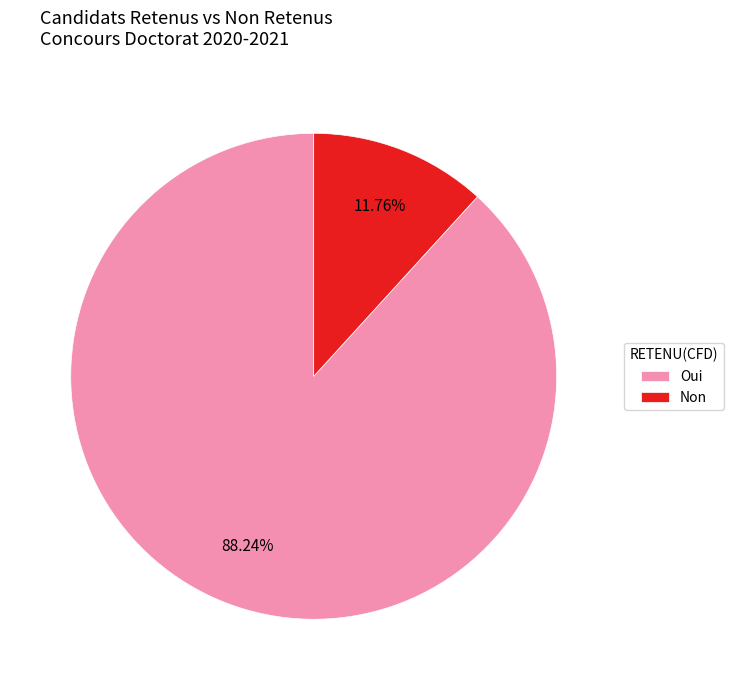

Does Non account for over 50% of the chart?

No